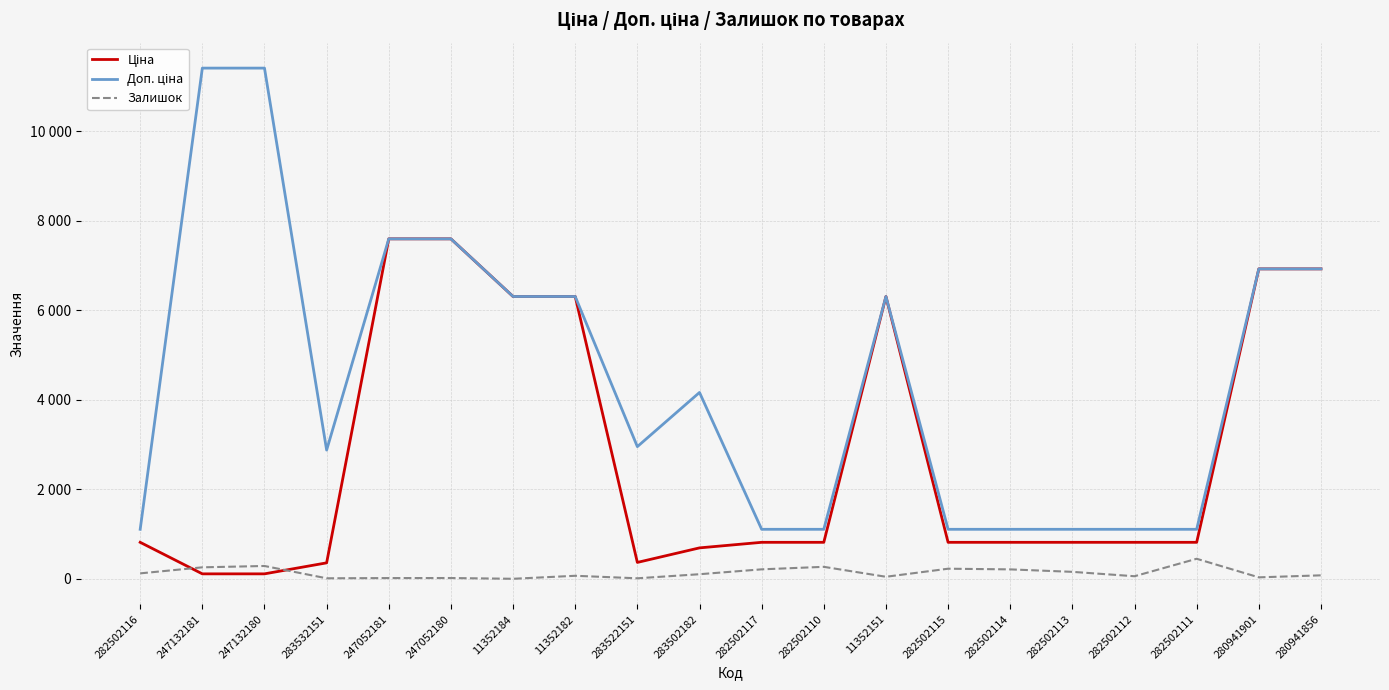

Does the chart display data point markers on the line(s)?

No